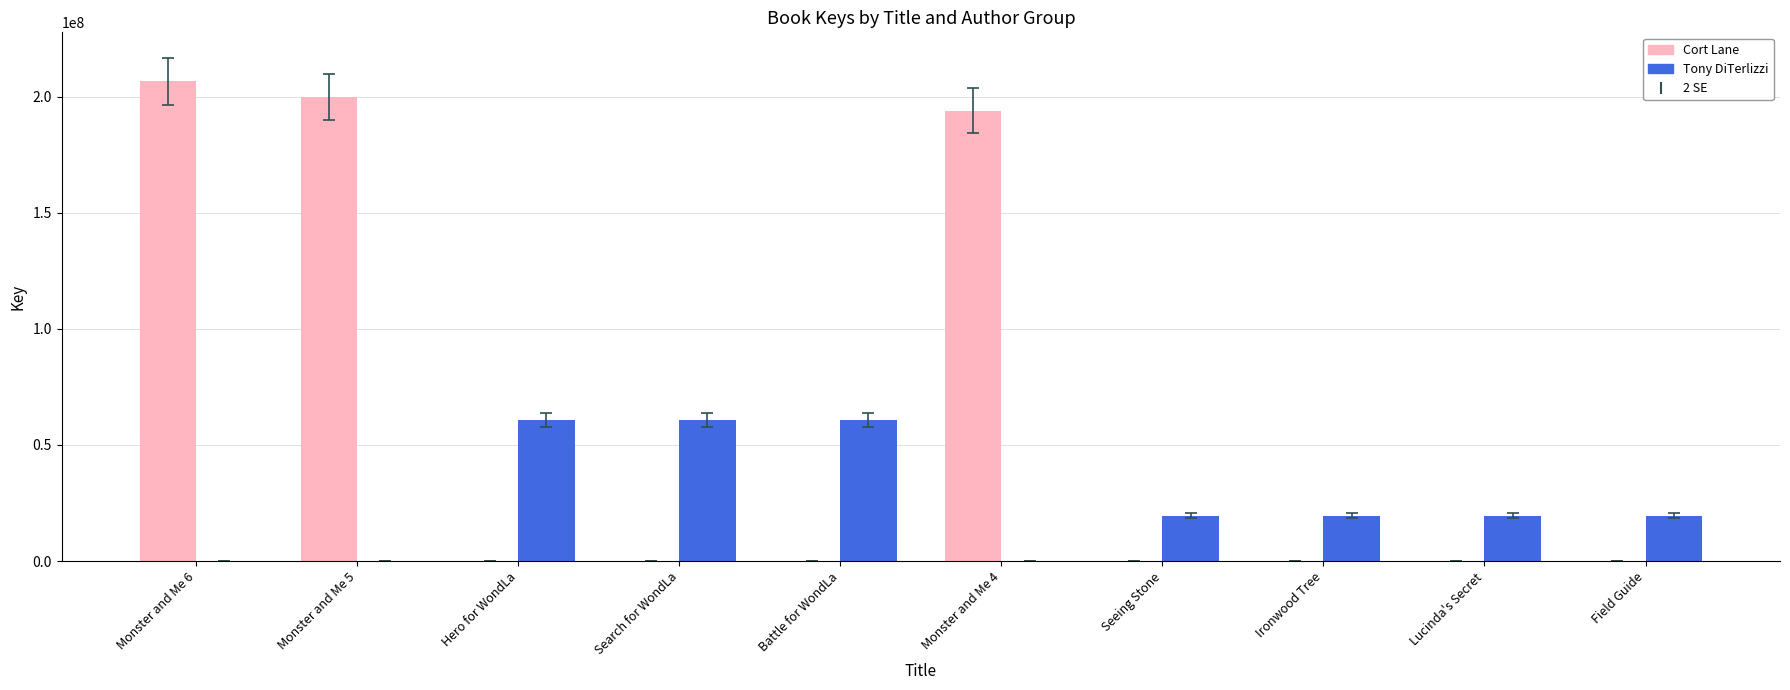

True or false: Tony DiTerlizzi has a value of 40681244 at Monster and Me 5.

False